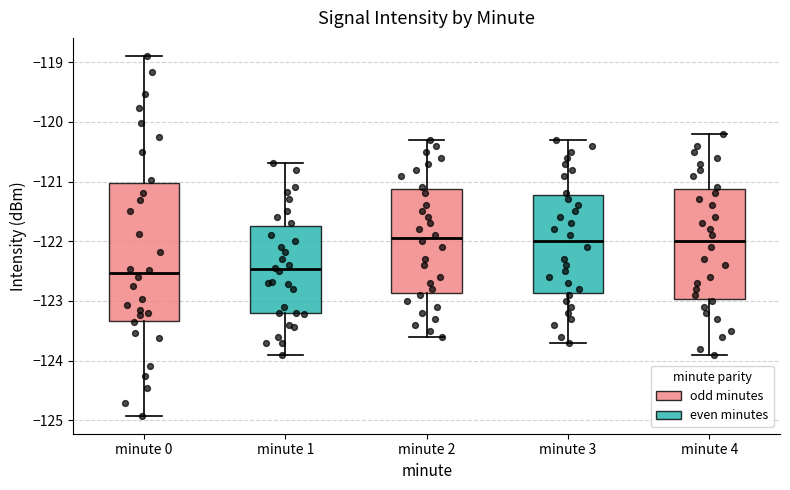

Reading left to right, read every box against the y-axis: the position of its median line, the range the box covers, and the ends of its whiskers. The values are not printed on the chart, so give them approximately, as read against the axis.

minute 0: median -122.5, box -123.3 to -121.0, whiskers -124.9 to -118.9
minute 1: median -122.5, box -123.2 to -121.7, whiskers -123.9 to -120.7
minute 2: median -121.9, box -122.9 to -121.1, whiskers -123.6 to -120.3
minute 3: median -122.0, box -122.9 to -121.2, whiskers -123.7 to -120.3
minute 4: median -122.0, box -123.0 to -121.1, whiskers -123.9 to -120.2